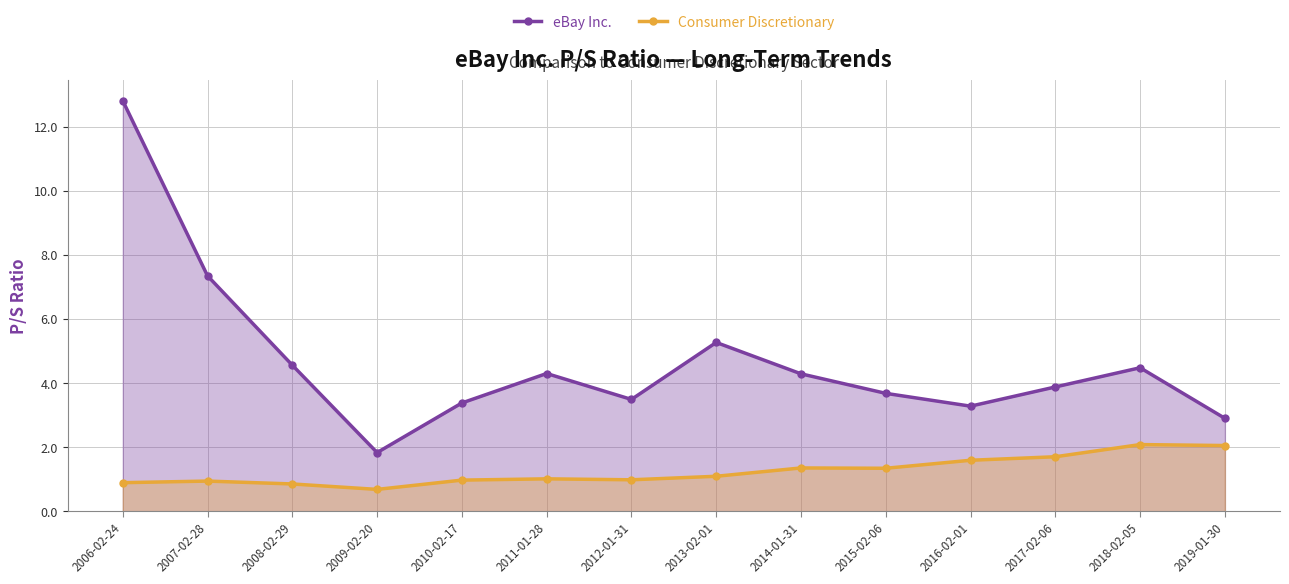

What is the difference between the maximum and second lowest values in the Consumer Discretionary series?

1.2